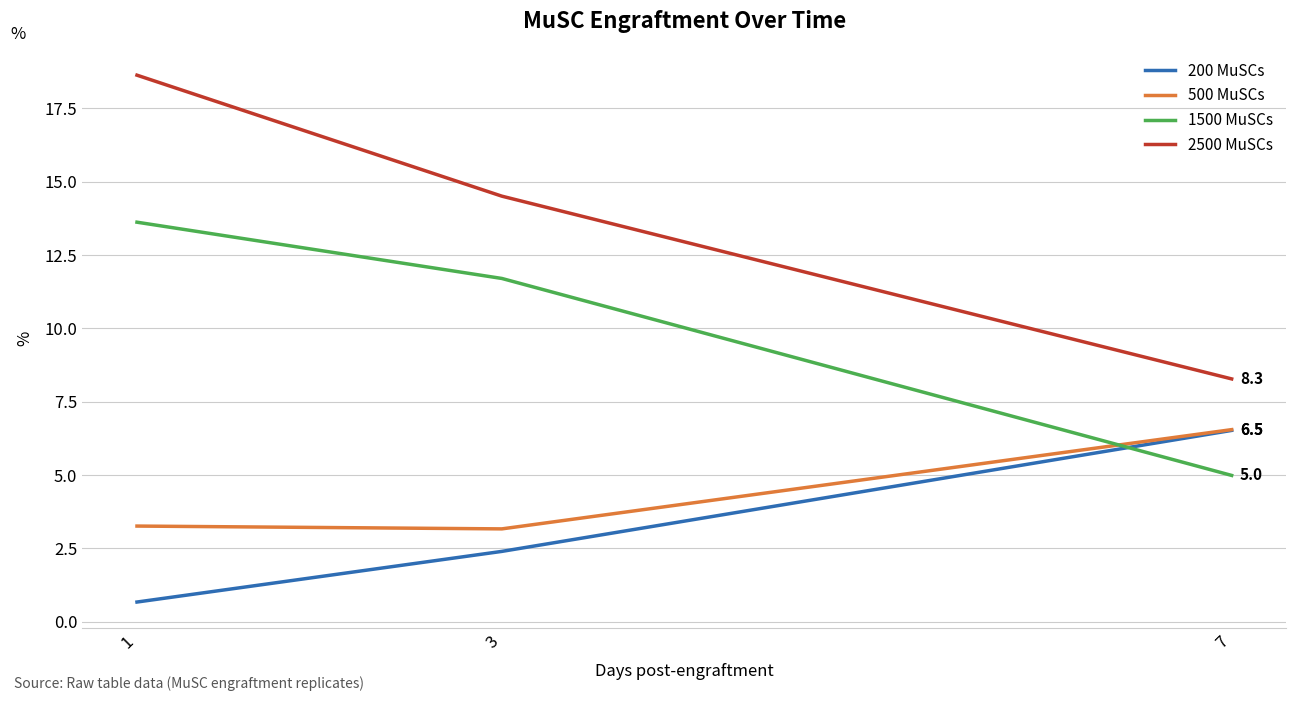

Reading right to left, what are all the values shown in this chart?

200 MuSCs: 6.5	2.4	0.7
500 MuSCs: 6.5	3.2	3.3
1500 MuSCs: 5.0	11.7	13.6
2500 MuSCs: 8.3	14.5	18.6